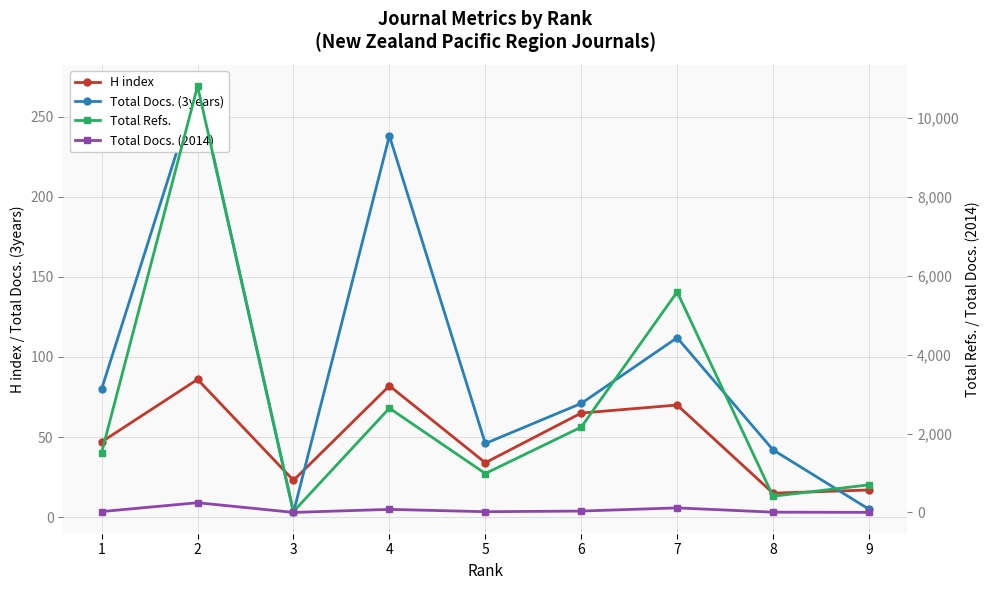

What is the minimum value for Total Docs. (3years)?

3